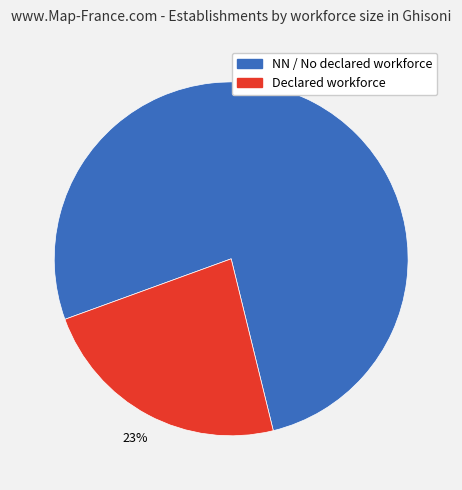

Is there a majority slice in this chart?

Yes